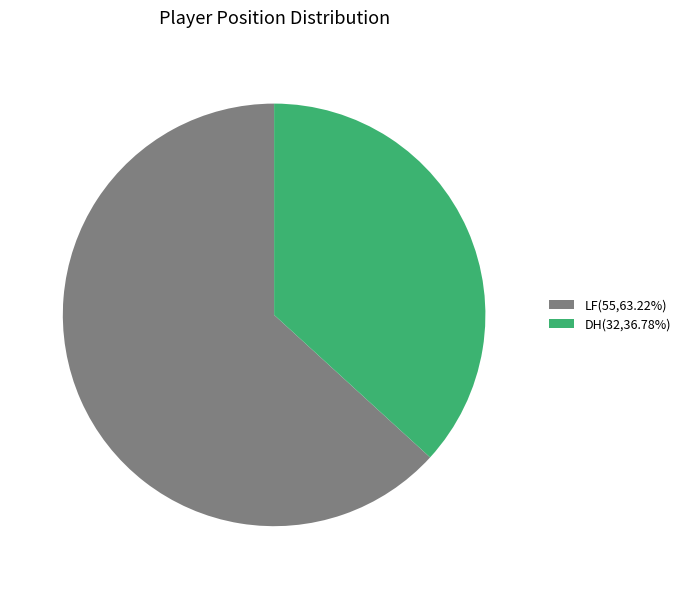

Count the number of slices in the pie.

2